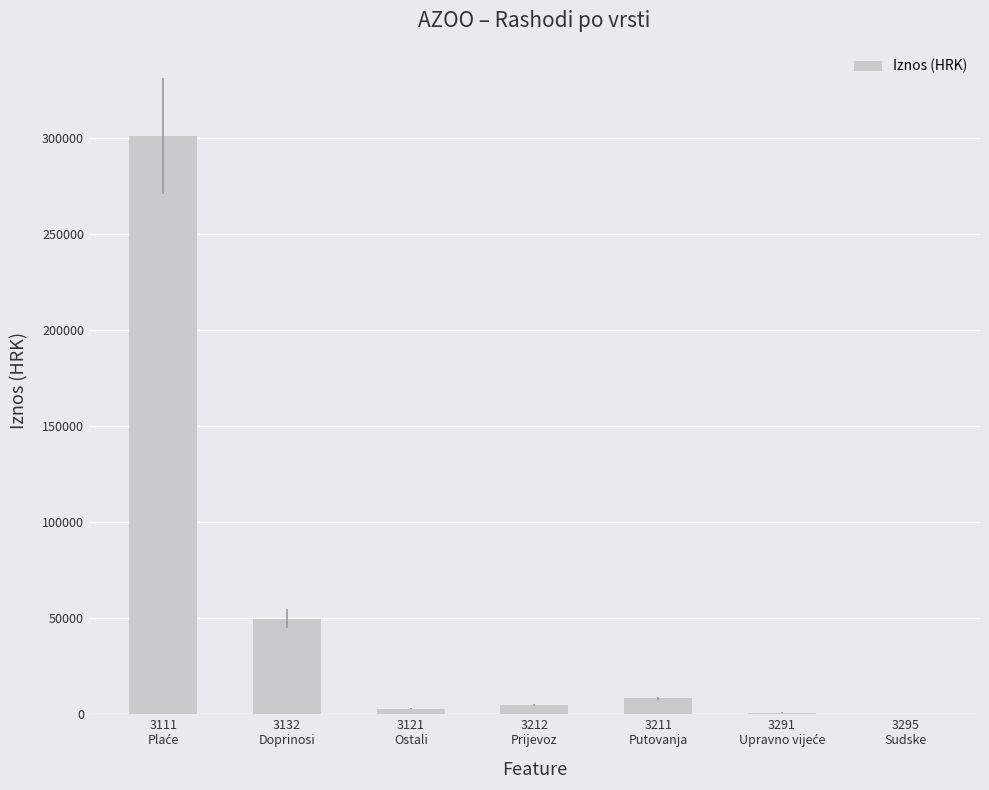

Are the bars grouped side by side (vs. stacked)?

No